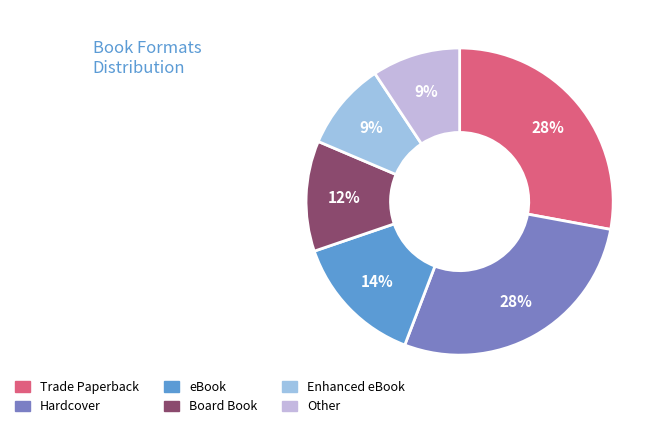

Is there any slice that represents more than half of the pie?

No